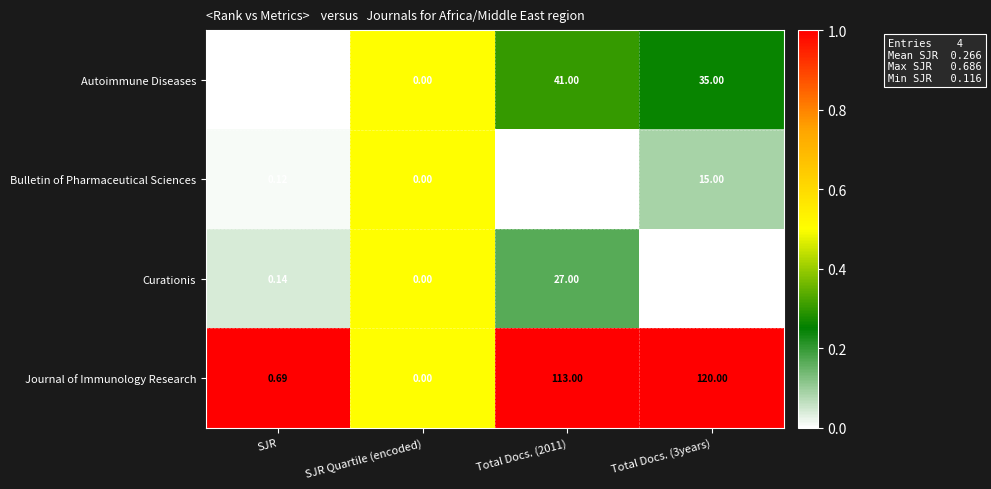

What is the total value across all series at SJR Quartile (encoded)?

0.0